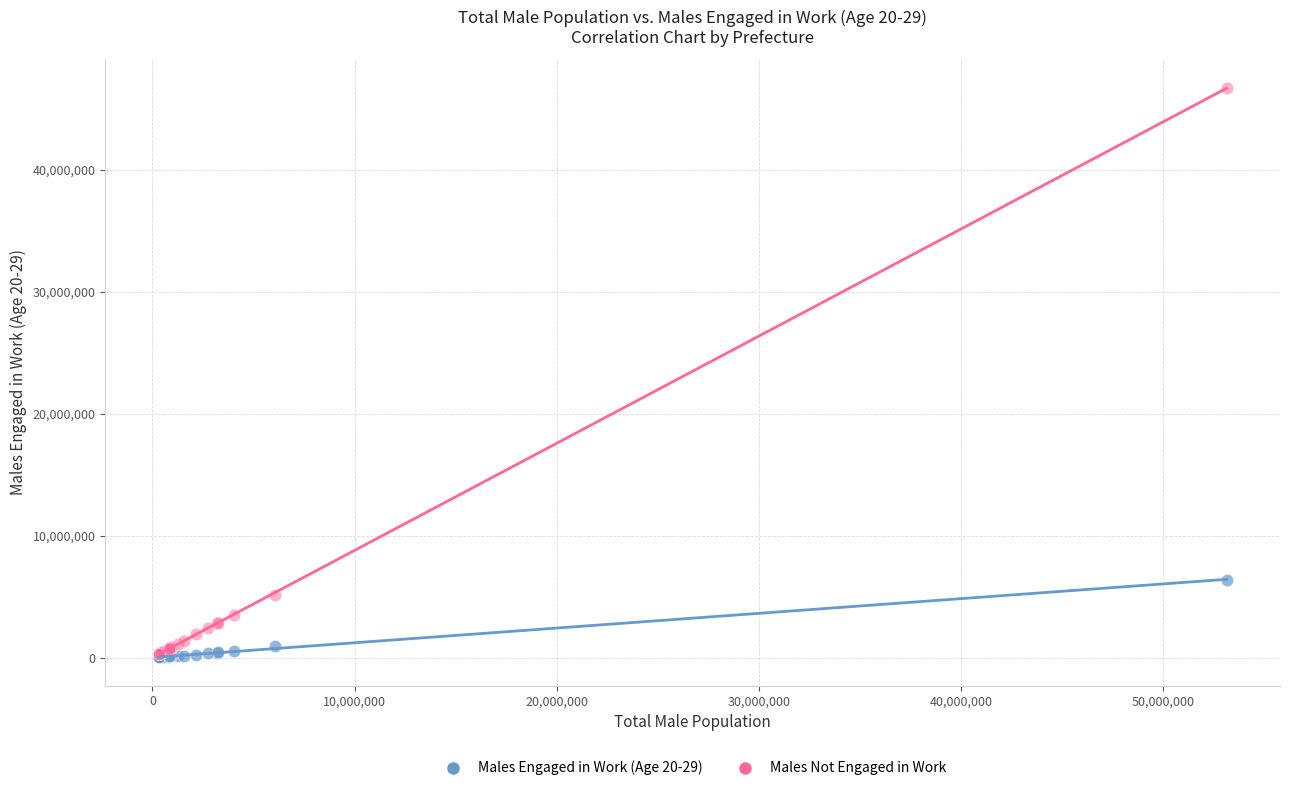

Across all series, what Y value is closest to 23385950?

6394600